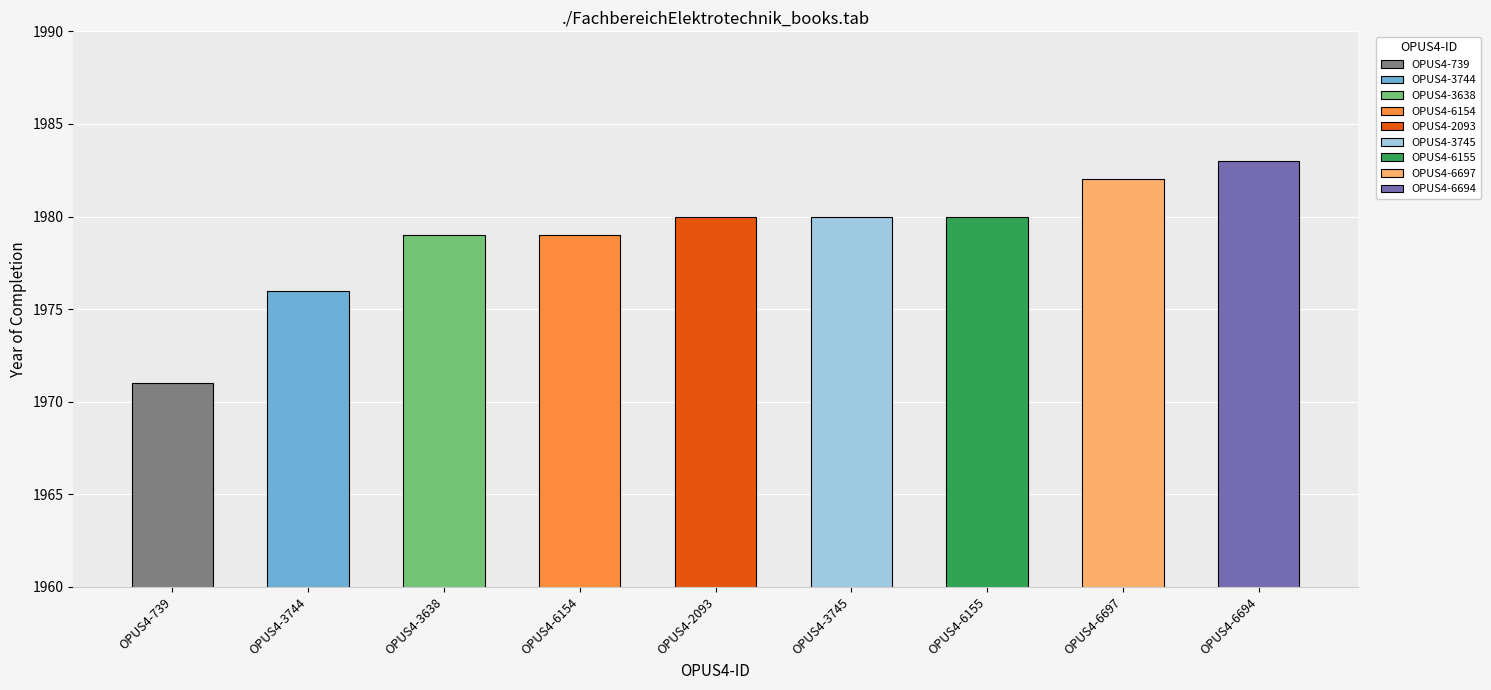

What is the change in value from OPUS4-739 to OPUS4-6154?

+8